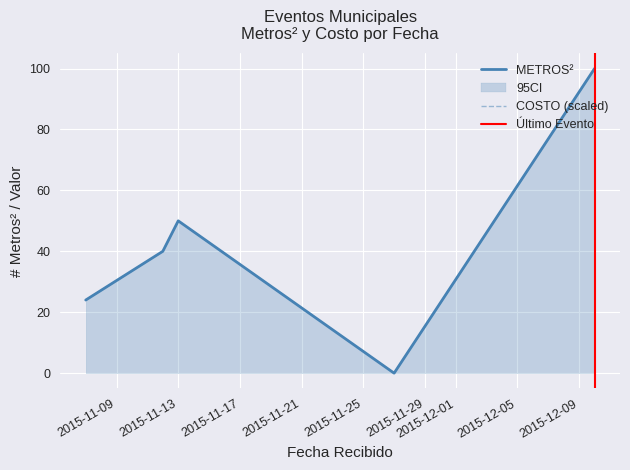

Where is the first local minimum for COSTO?

2015-11-27